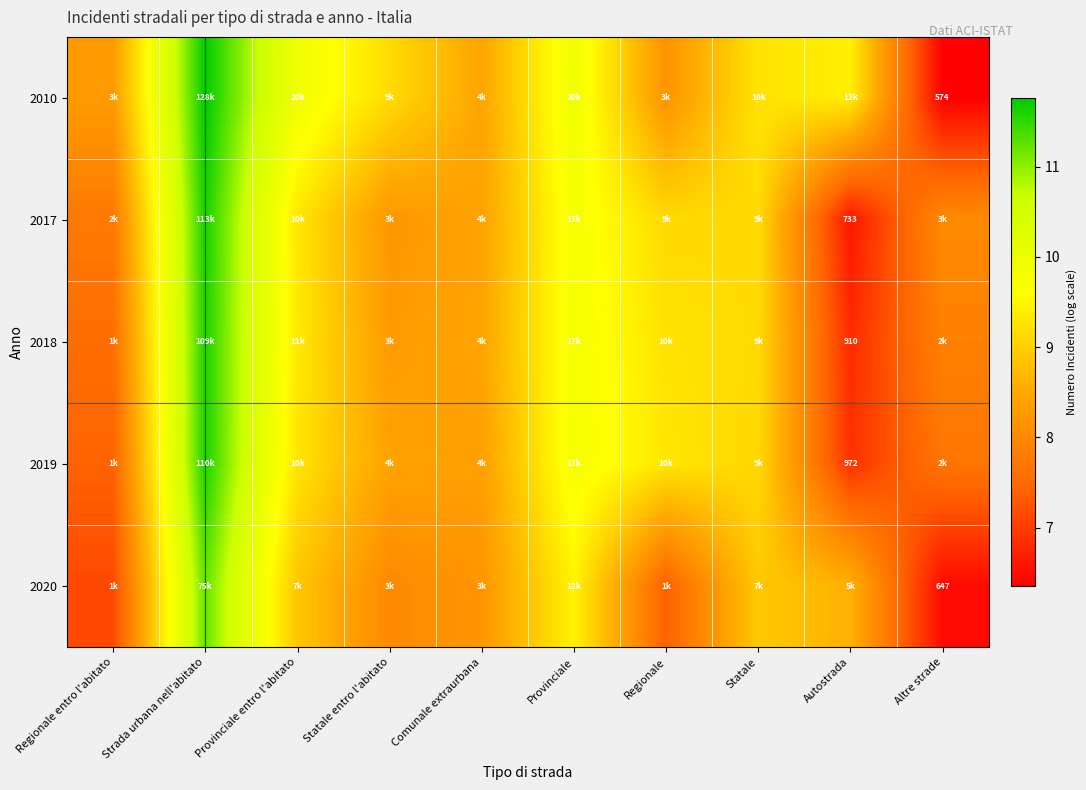

Which series has the largest range (max minus min)?

2010